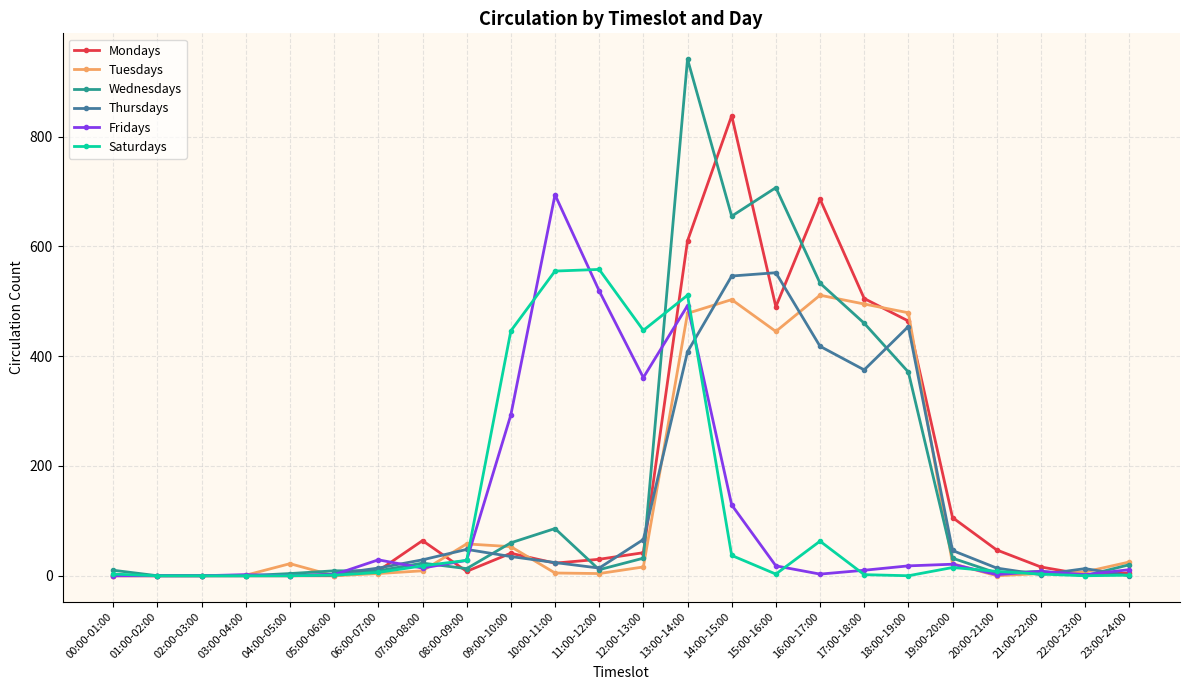

Where is Wednesdays nearest to the value 470?

17:00-18:00